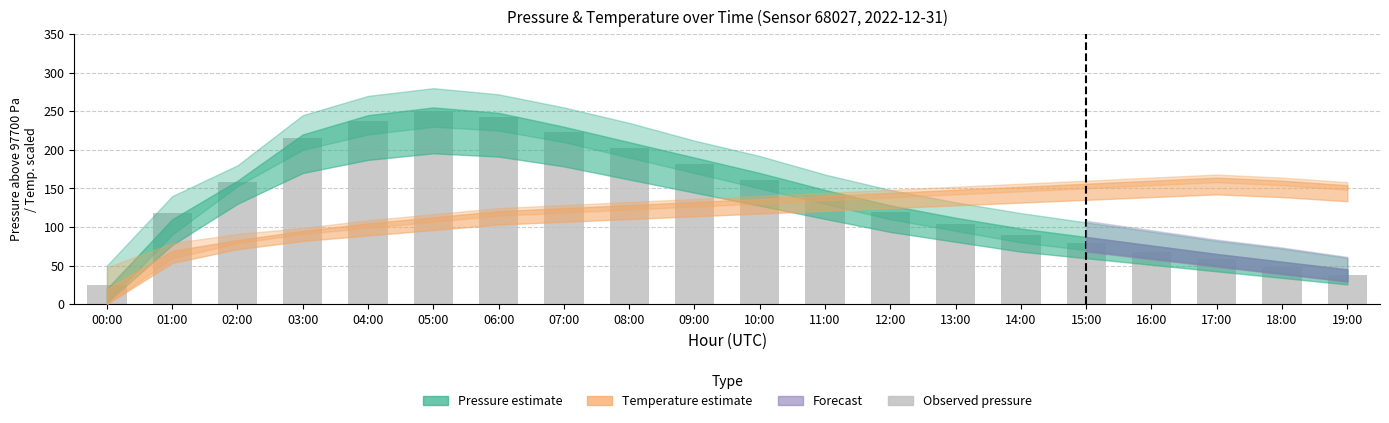

Between 05:00 and 06:00, which is larger?

05:00